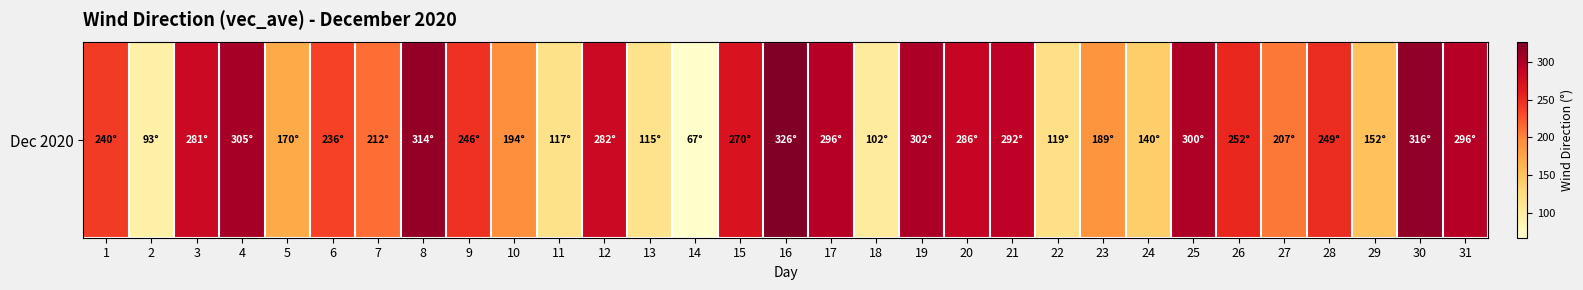

What is the ratio of the value at 22 to the value at 20?

0.4